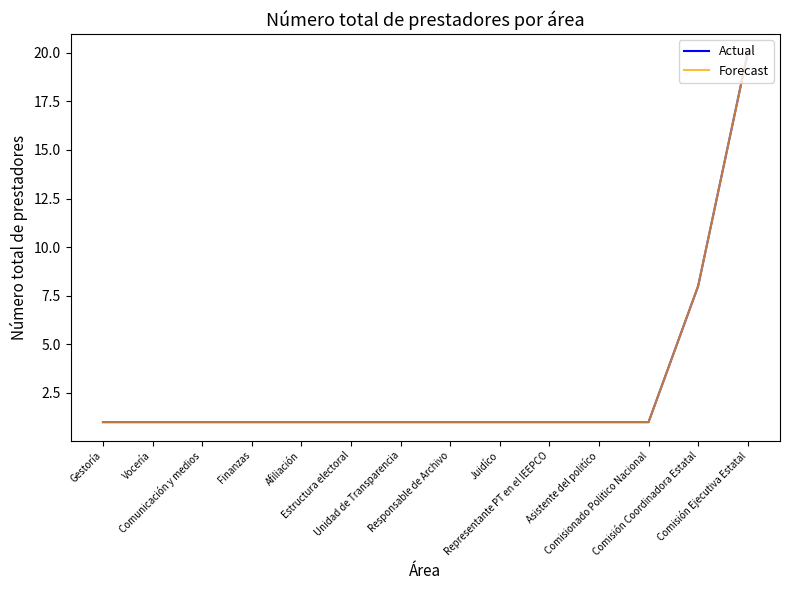

What is the value of the Actual point at the 6th from the left?

1